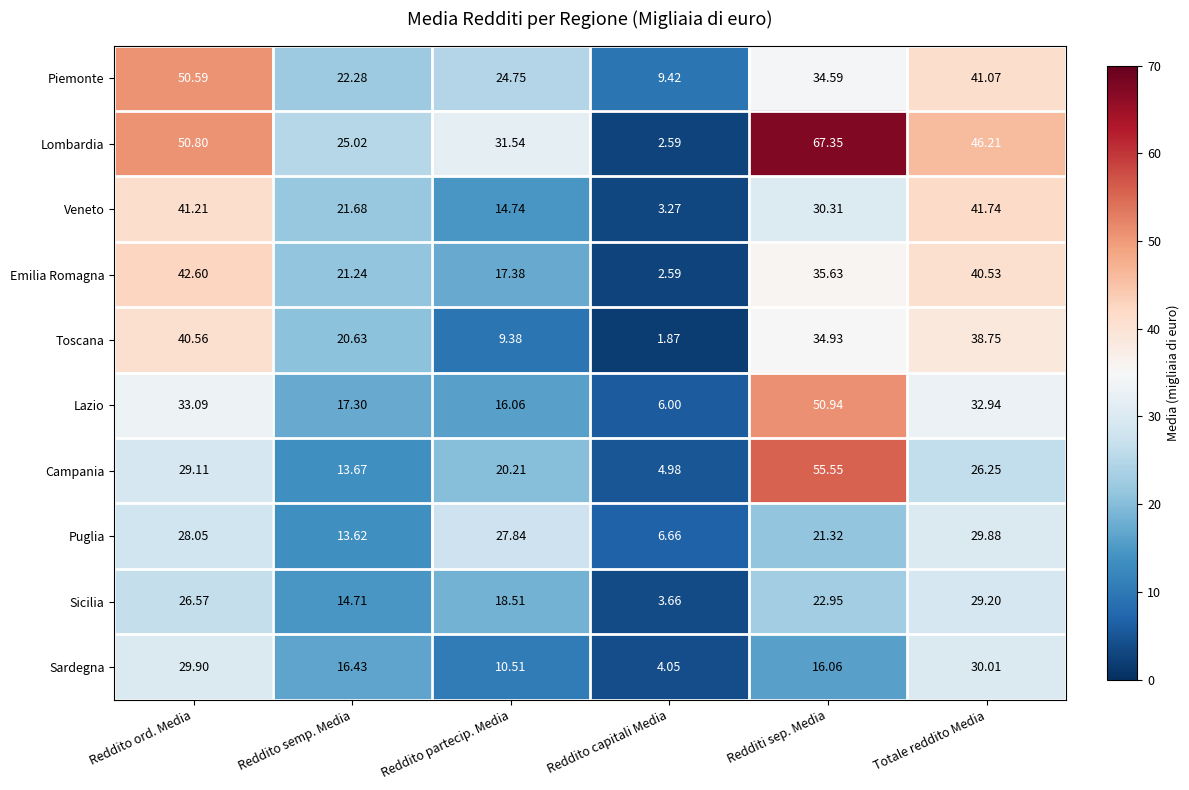

Rank the series by their maximum value, from highest to lowest.

Lombardia, Campania, Lazio, Piemonte, Emilia Romagna, Veneto, Toscana, Sardegna, Puglia, Sicilia